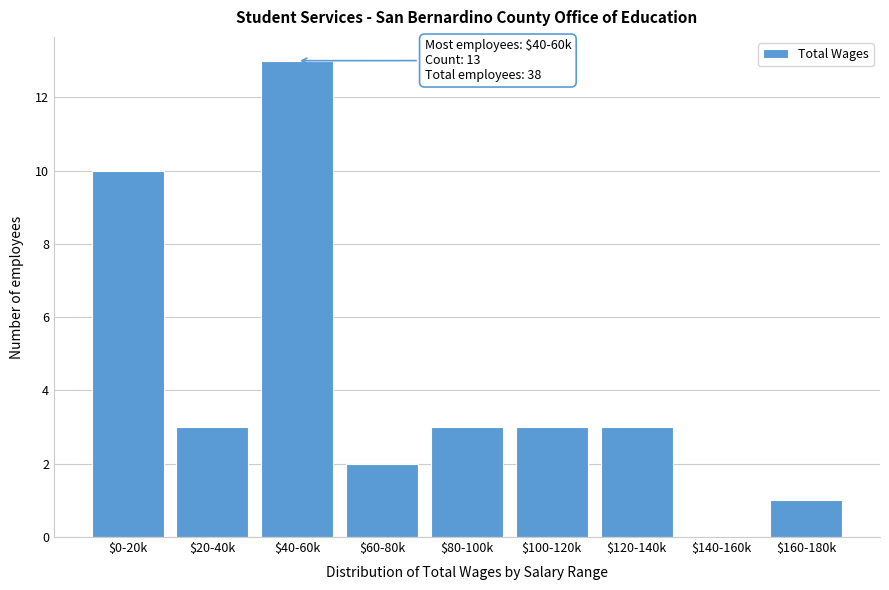

What is the sum of all values?

38